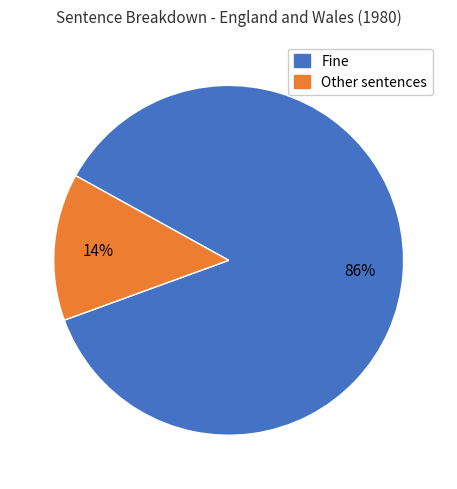

To the nearest percent, what is the average slice percentage?

50%